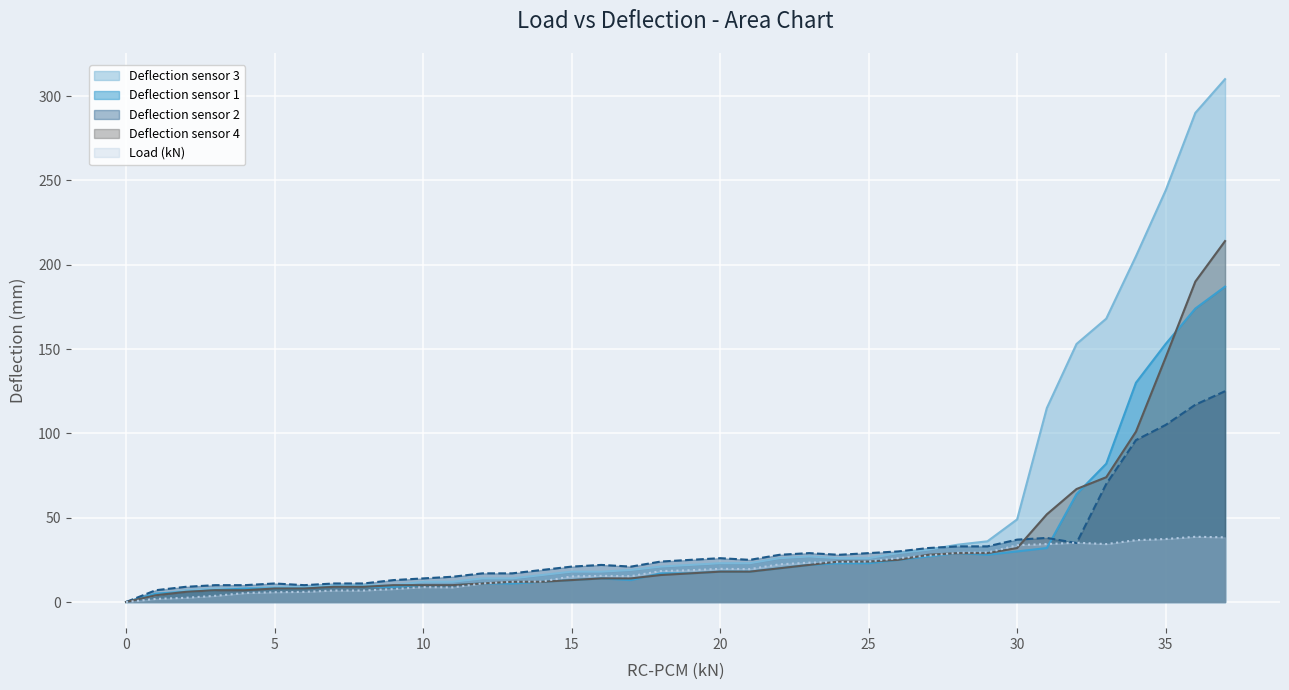

Where does the col_2 series first go above 18?

18